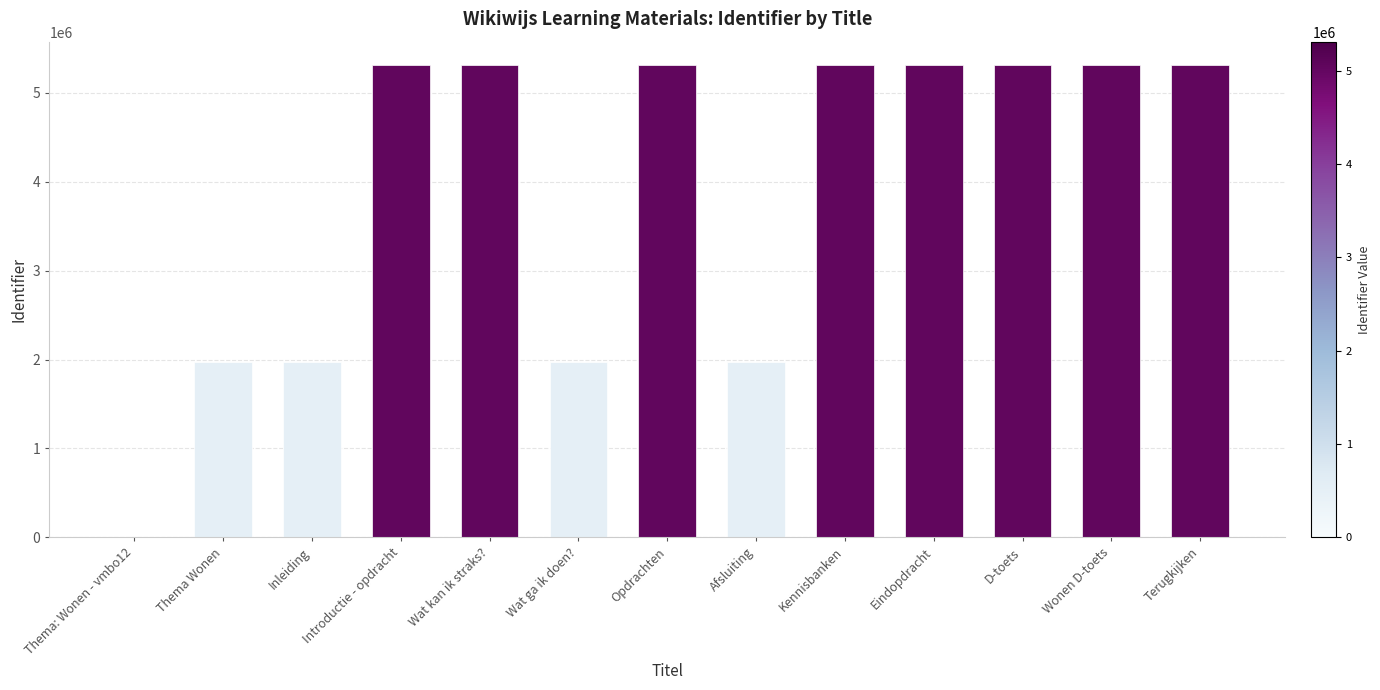

Are the bars horizontal?

No